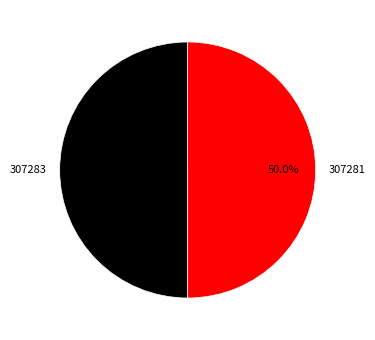

Combined, do 307281 and 307283 account for over 50%?

Yes